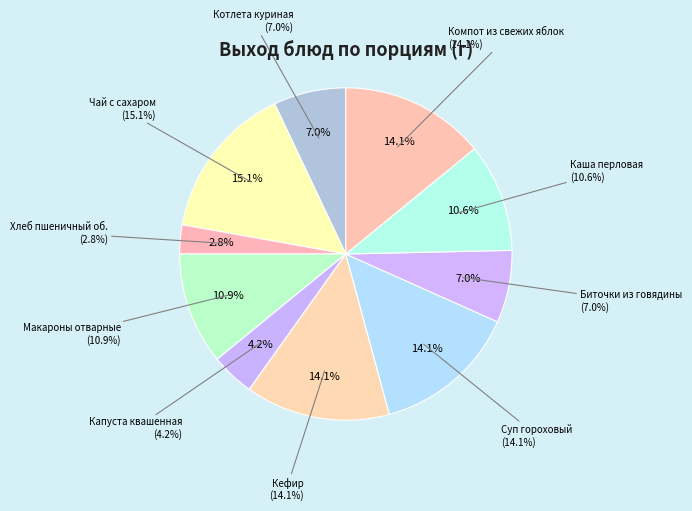

What percentage do Макароны отварные and Котлета куриная together represent?

18.0%